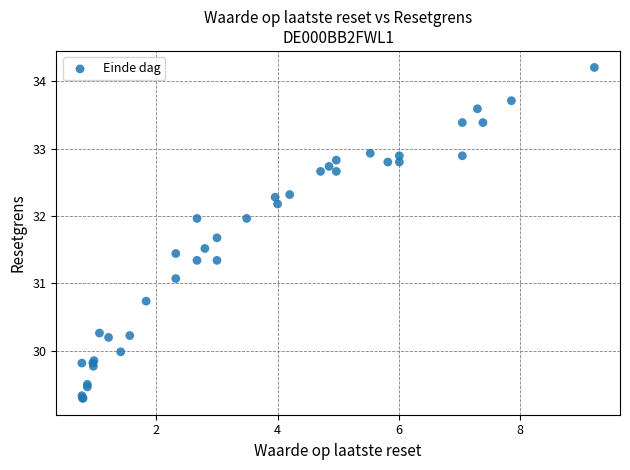

What Y value in the scatter plot is closest to 31?

31.1